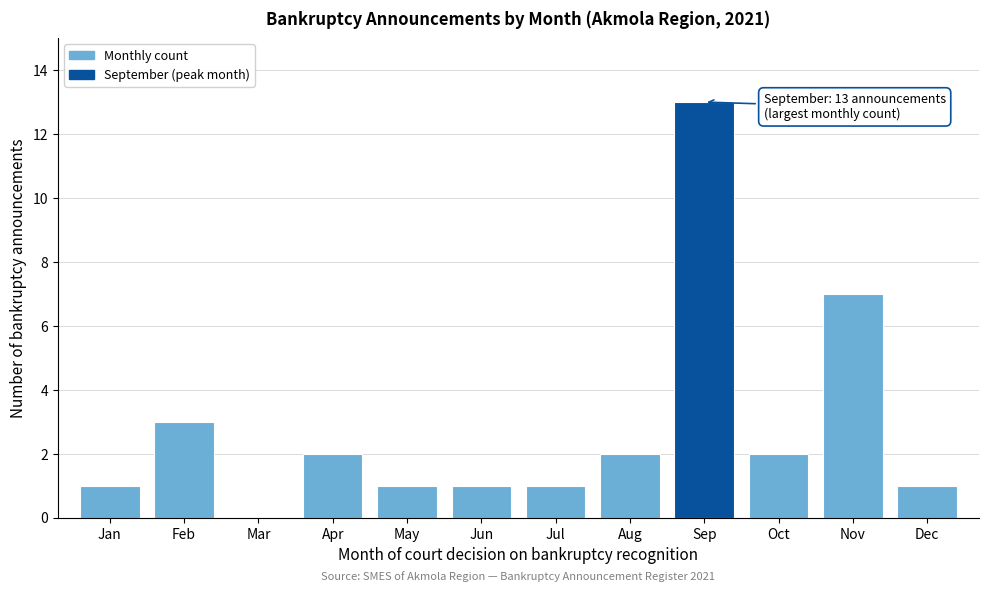

Reading left to right, transcribe all the data shown in this chart.

Jan=1	Feb=3	Mar=0	Apr=2	May=1	Jun=1	Jul=1	Aug=2	Sep=13	Oct=2	Nov=7	Dec=1